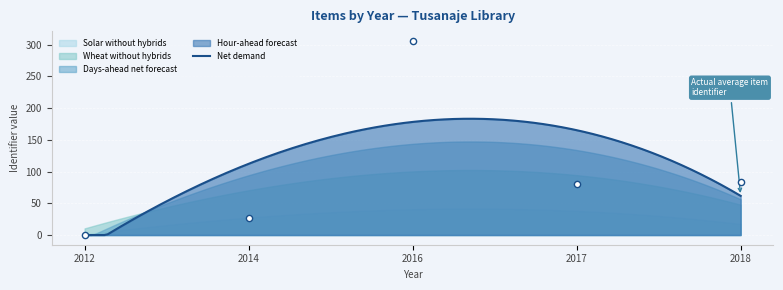

What is the change in value from 2012 to 2014?

+27